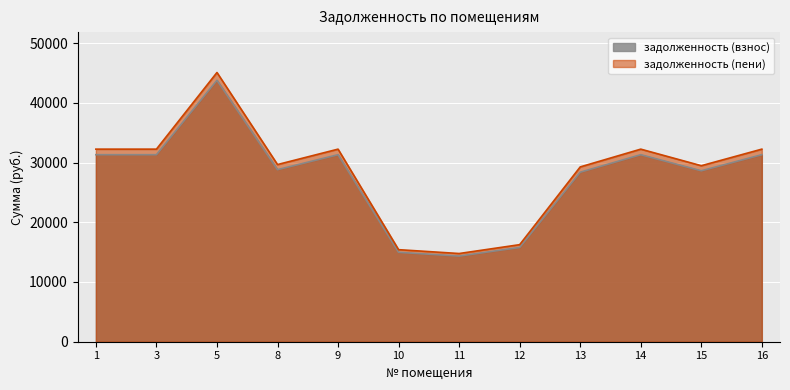

In задолженность (пени), how many points are lower than both neighbors (excluding endpoints)?

3